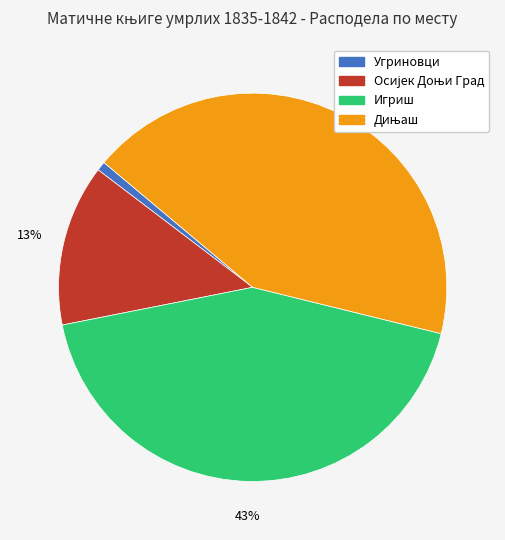

Combined, do Угриновци and Игриш account for over 50%?

No